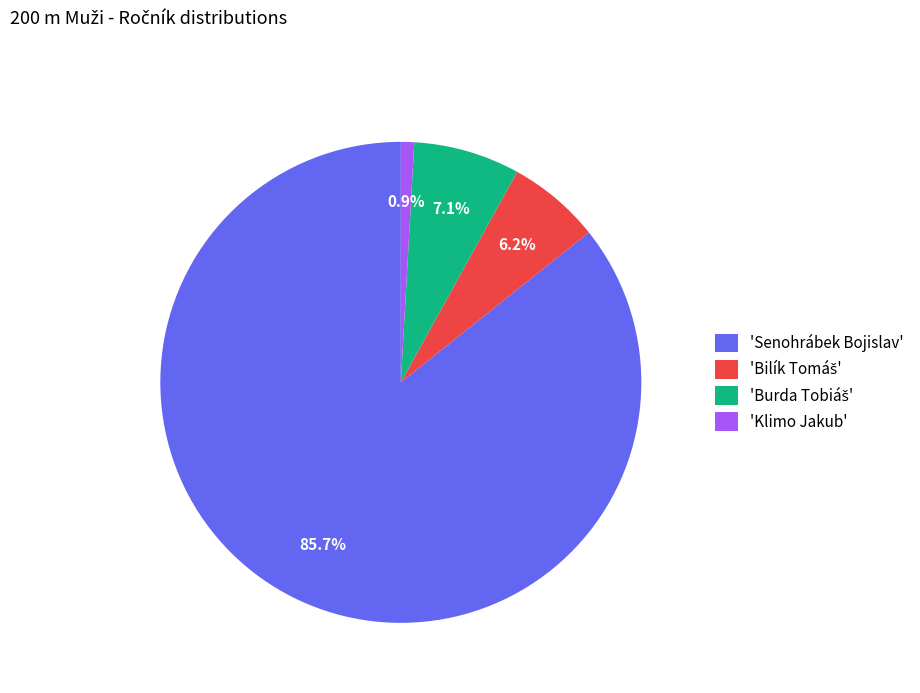

Which category accounts for the majority?

'Senohrábek Bojislav'